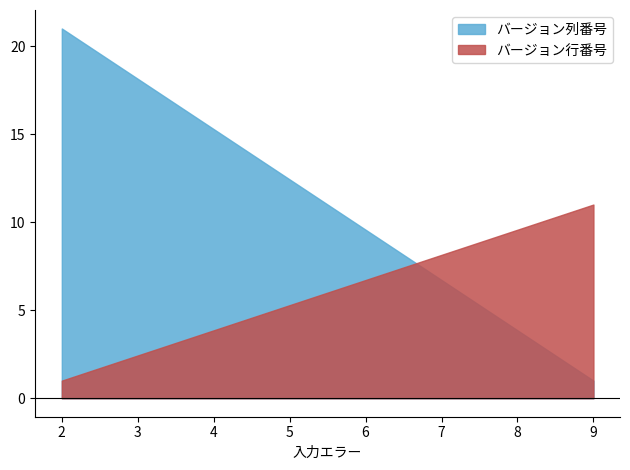

How many data points in バージョン行番号 are less than 11?

1